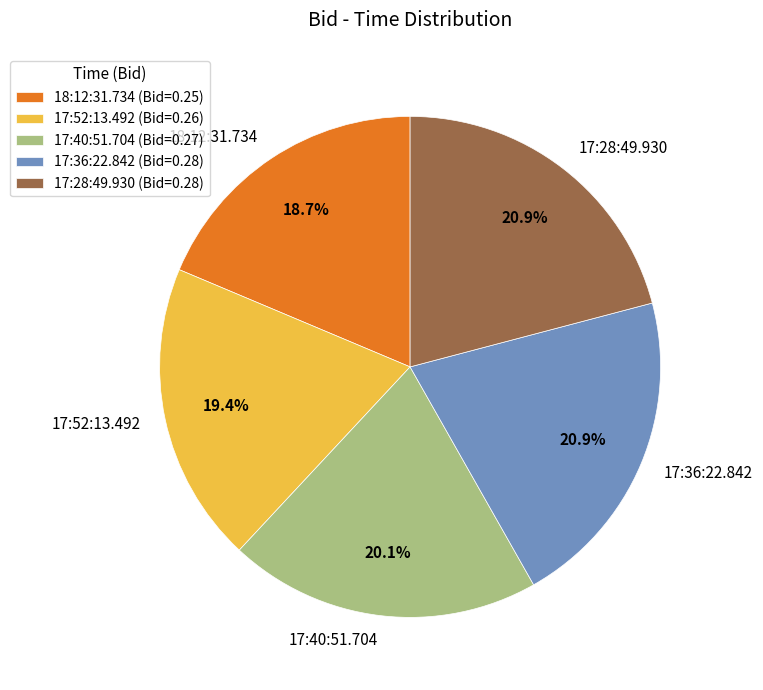

To the nearest percent, what is the difference between the largest and smallest slice percentages?

2%